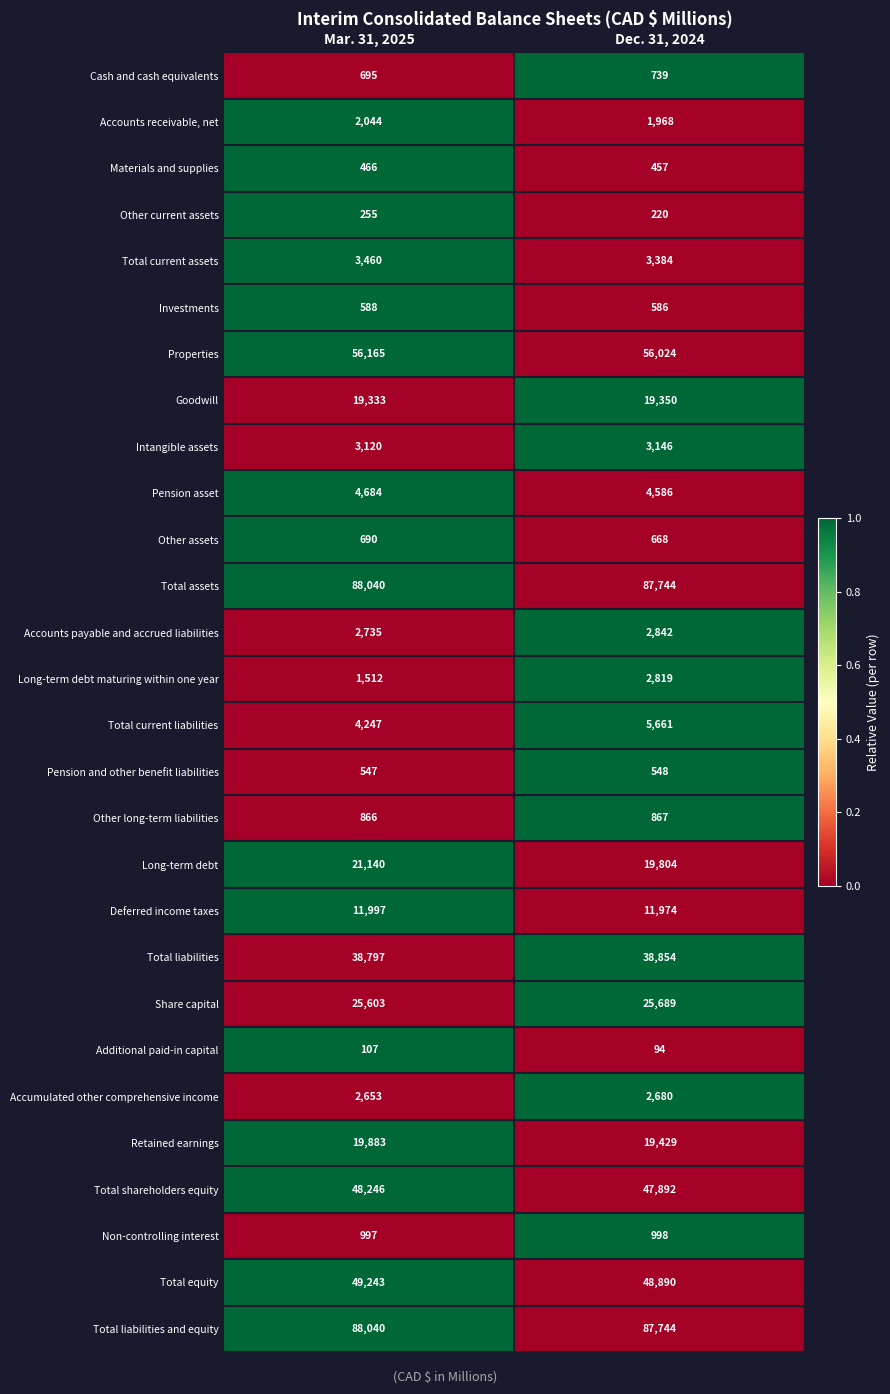

Which category has the lowest value in the Cash and cash equivalents series?

Mar. 31, 2025